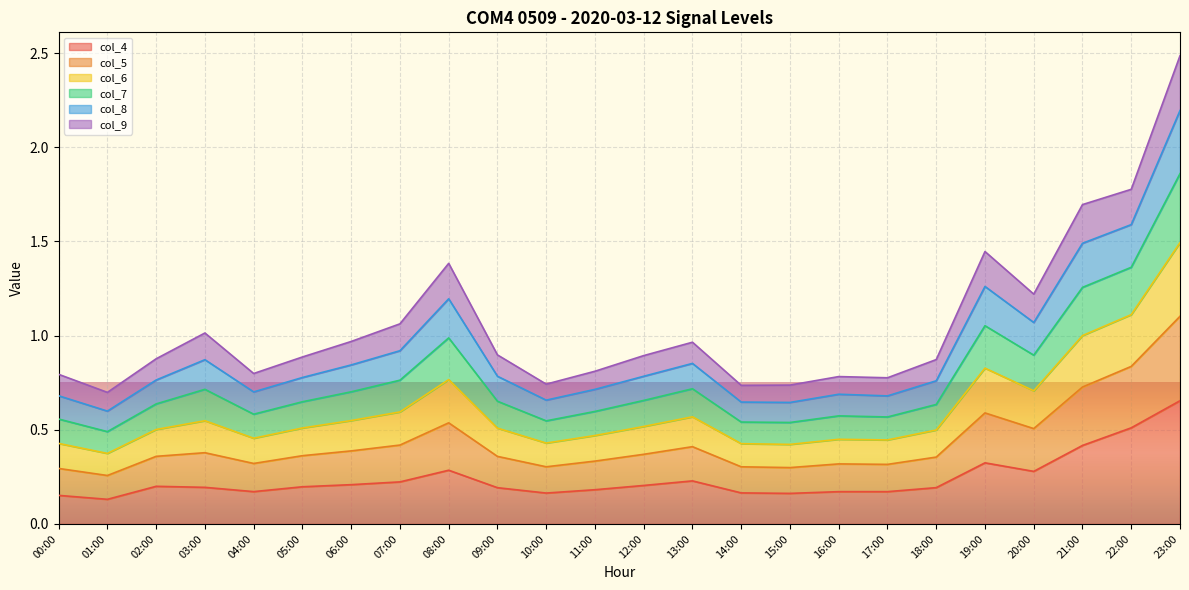

True or false: col_8 has more than 1 interior local peaks.

True